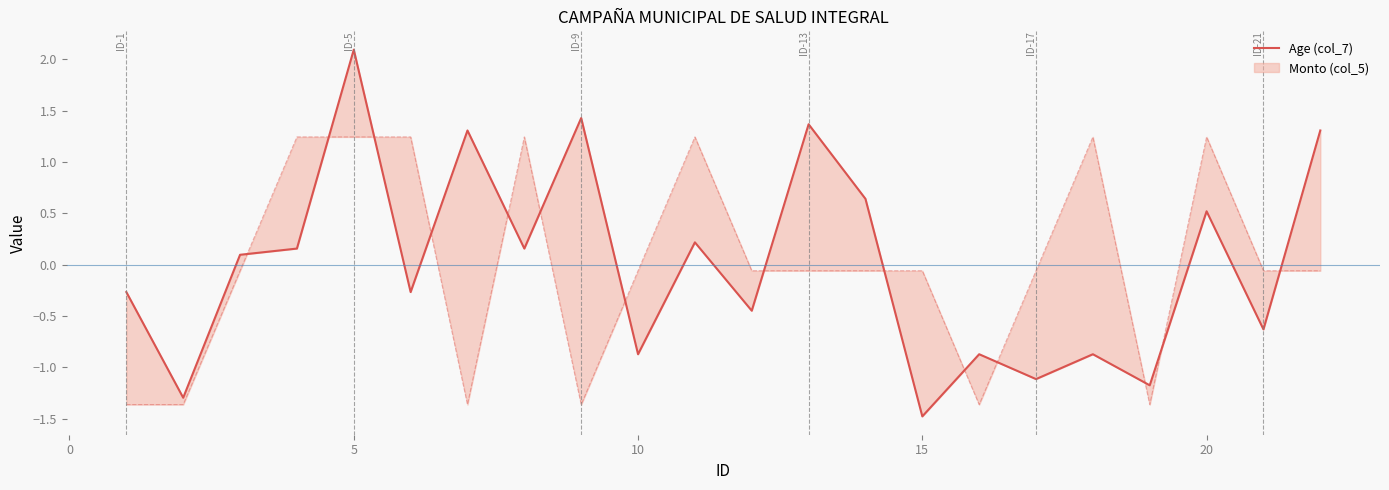

What is the minimum value shown in the chart?

-1.5